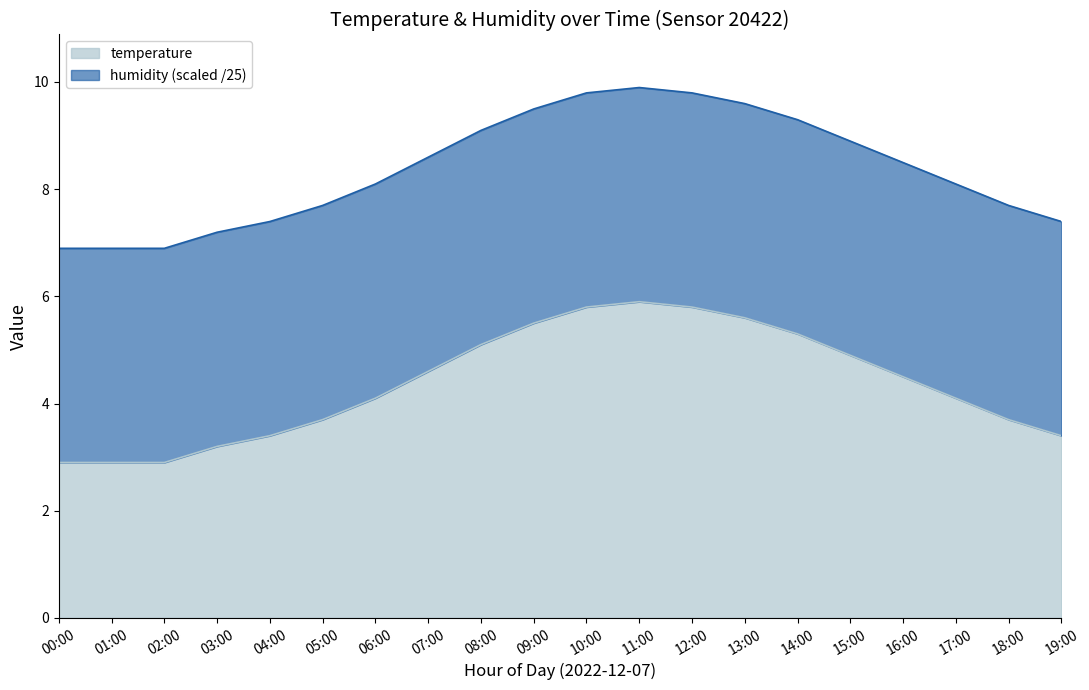

Reading left to right, list all the values displayed in this chart.

00:00=2.9	01:00=2.9	02:00=2.9	03:00=3.2	04:00=3.4	05:00=3.7	06:00=4.1	07:00=4.6	08:00=5.1	09:00=5.5	10:00=5.8	11:00=5.9	12:00=5.8	13:00=5.6	14:00=5.3	15:00=4.9	16:00=4.5	17:00=4.1	18:00=3.7	19:00=3.4